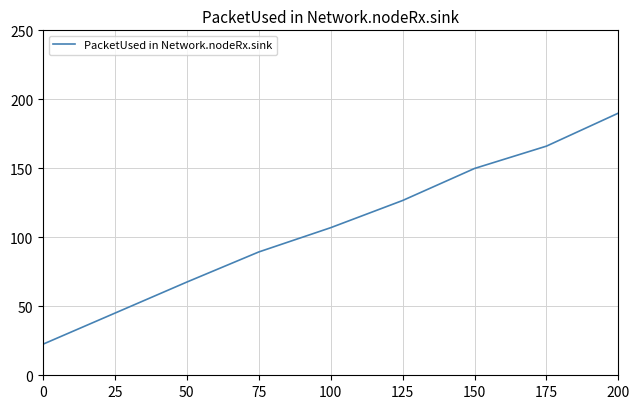

What is the difference between the second highest and minimum values?

143.6